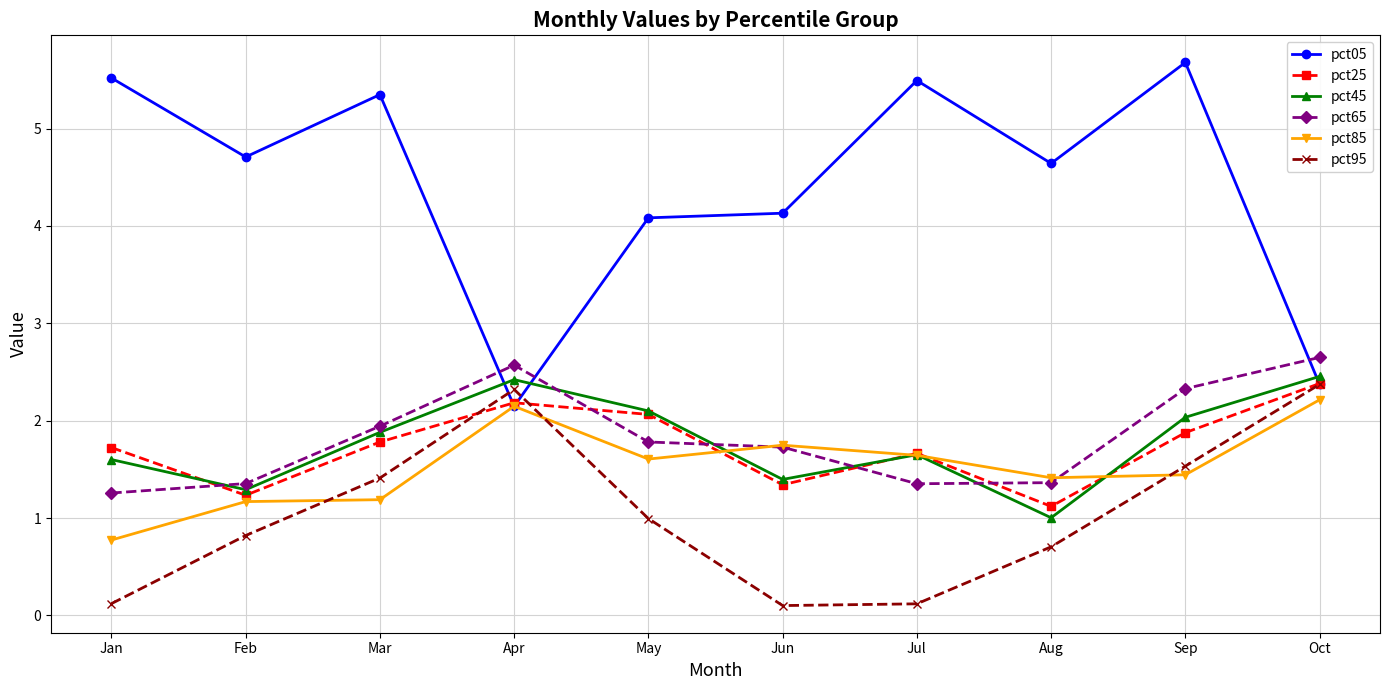

What is the sum of all pct25 values?

17.4